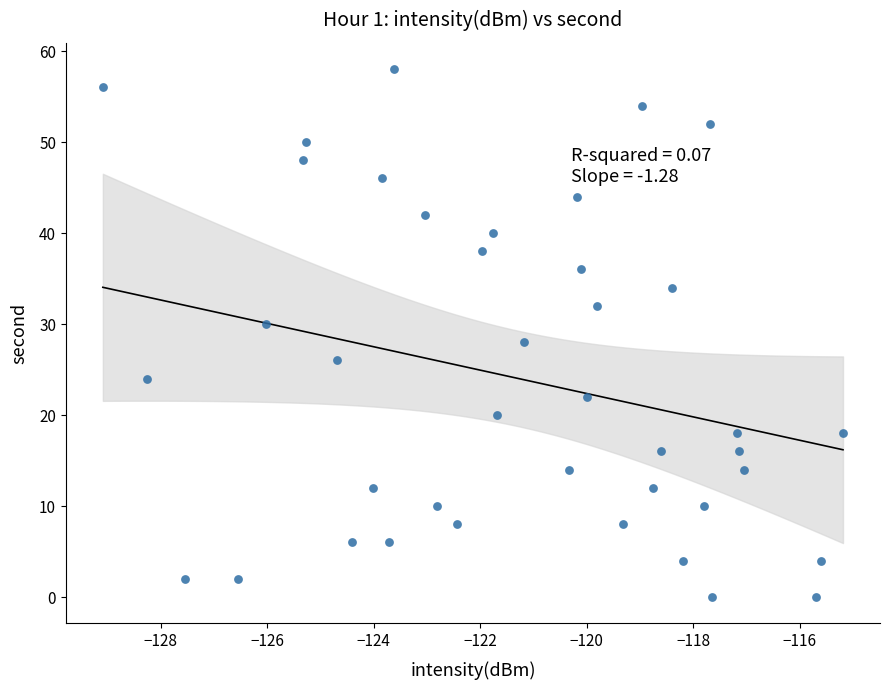

What is the range of Y values (max minus min)?

58